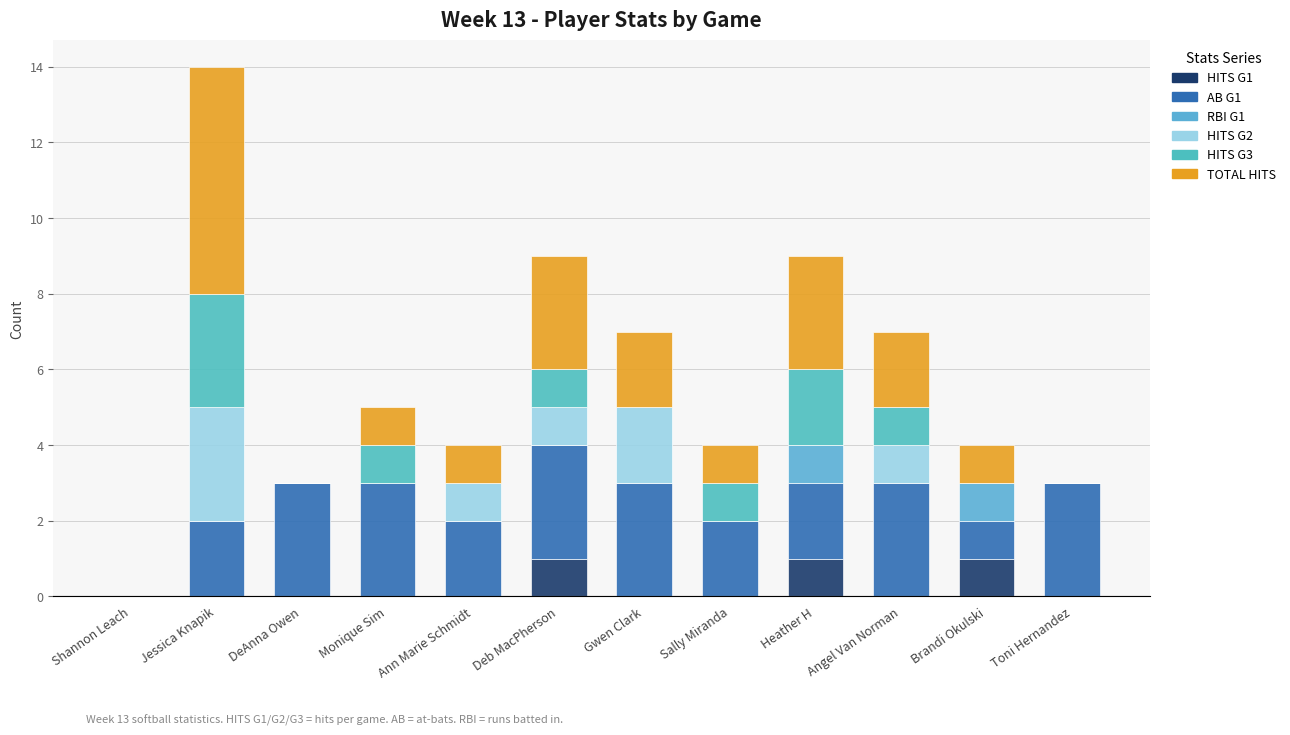

How many series are shown in this chart?

6